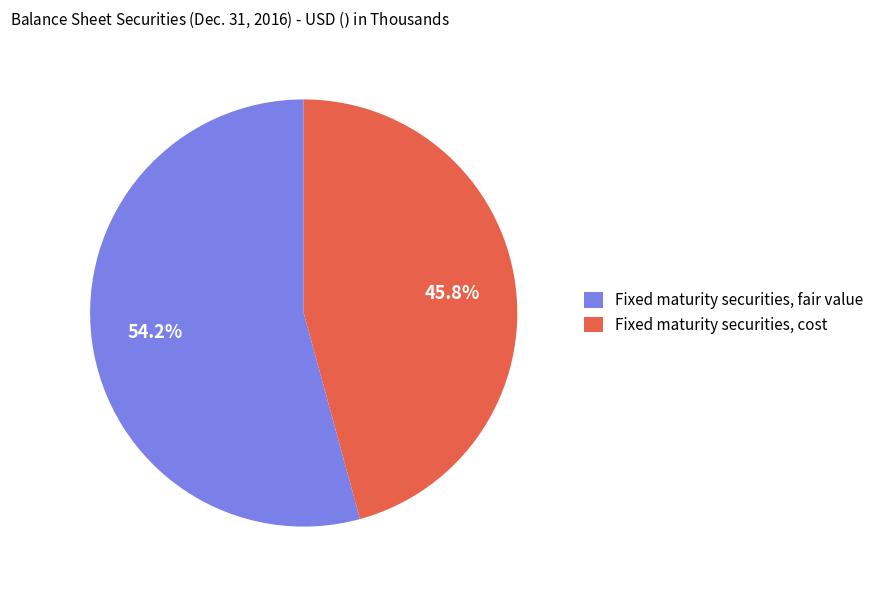

Which category accounts for the majority?

Fixed maturity securities, fair value